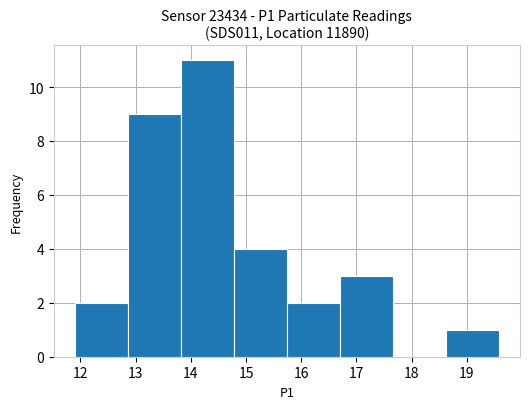

Reading left to right, list every bar in this chart as the range it spans on the x-axis followed by its height. Neither the bar edges nor the heights are printed on the chart, so give them approximately, as read against the axes.

11.90 to 12.86: 2
12.86 to 13.82: 9
13.82 to 14.78: 11
14.78 to 15.74: 4
15.74 to 16.70: 2
16.70 to 17.66: 3
17.66 to 18.62: 0
18.62 to 19.58: 1